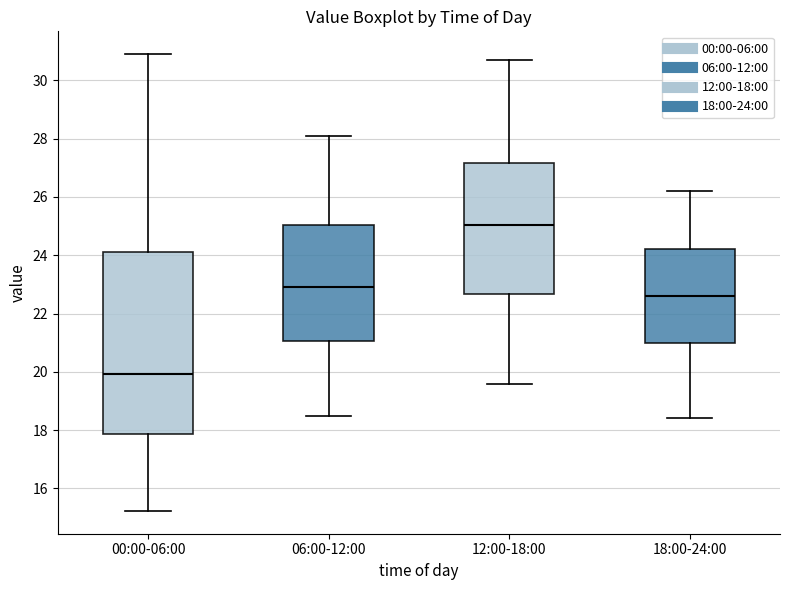

Which box is the tallest, from its lower edge to its upper edge?

00:00-06:00